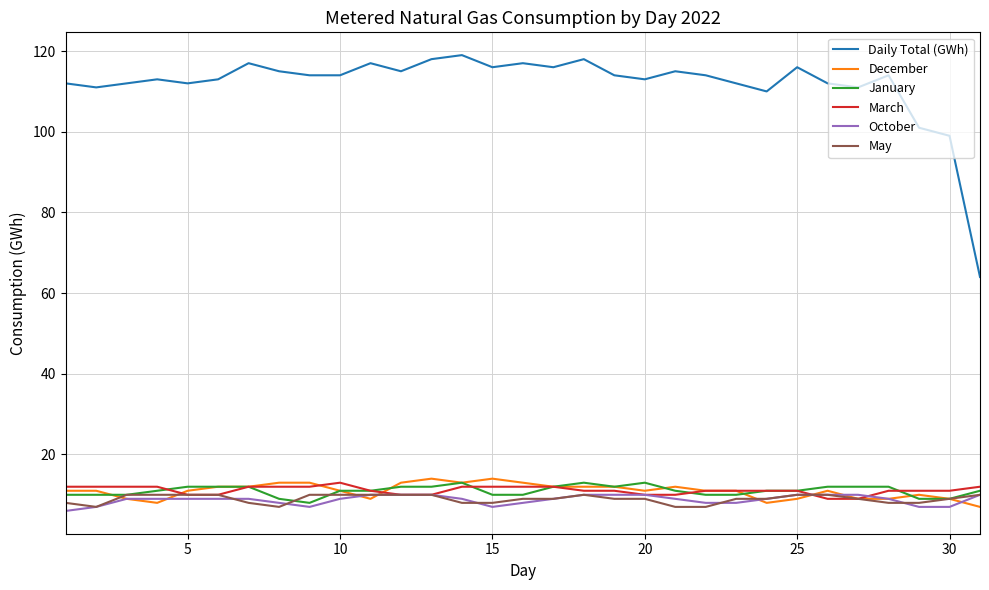

Which series has the widest spread of values?

Daily Total (GWh)